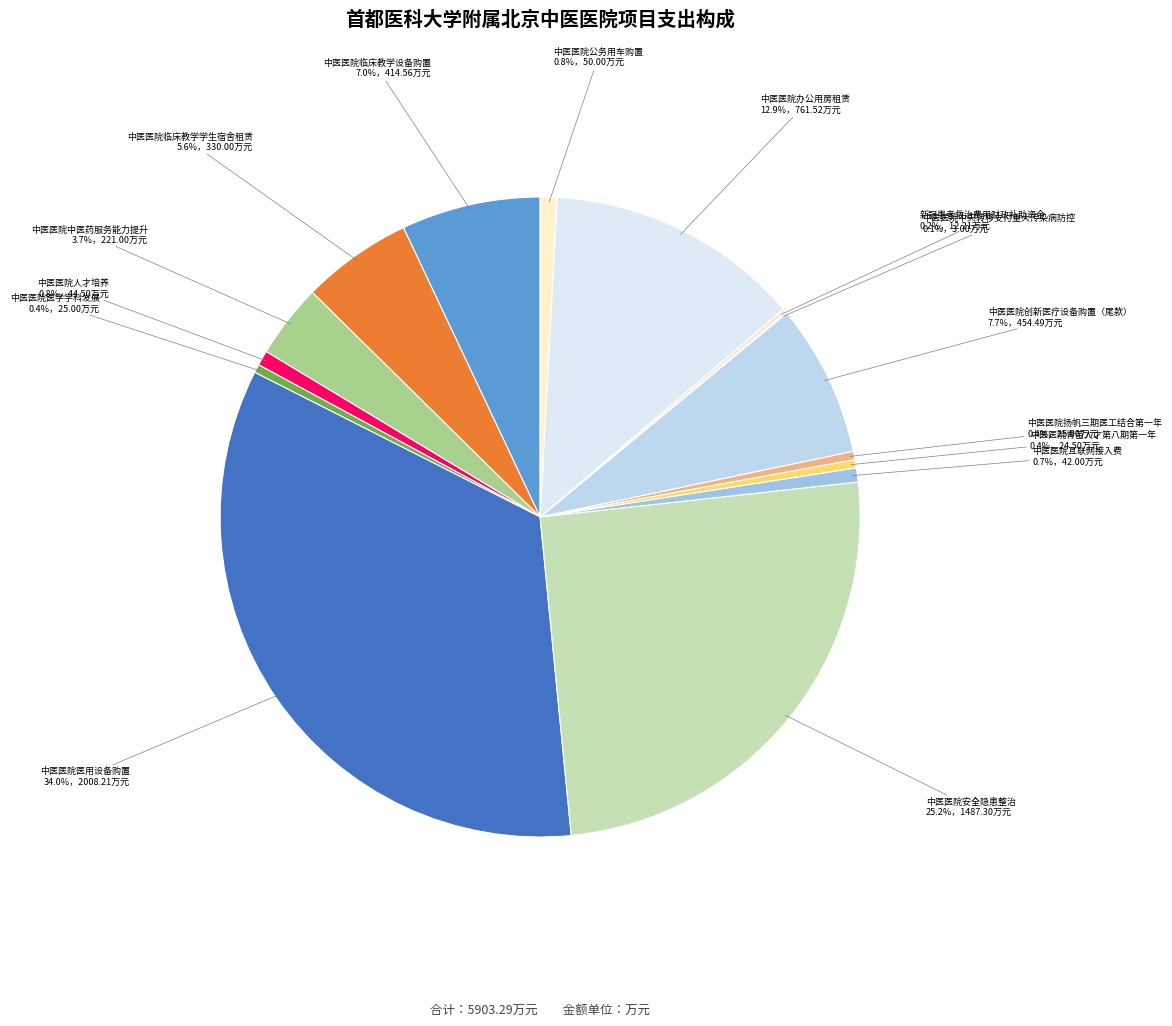

The 中医医院人才培养 slice represents 1% of the pie. True or false?

True